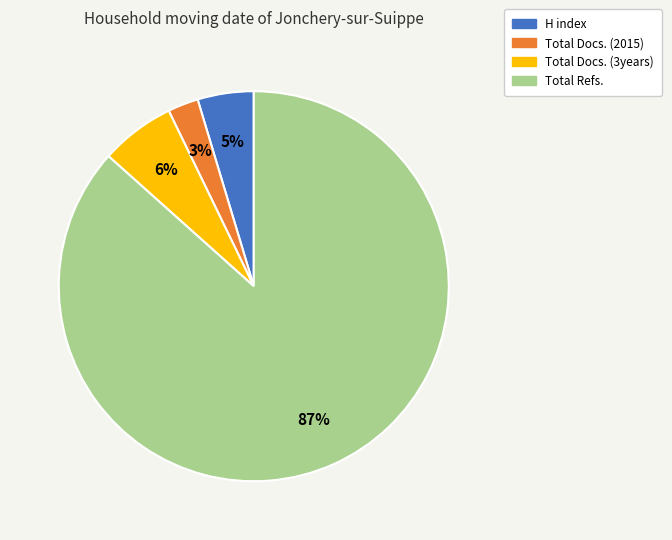

Is there any slice that represents more than half of the pie?

Yes